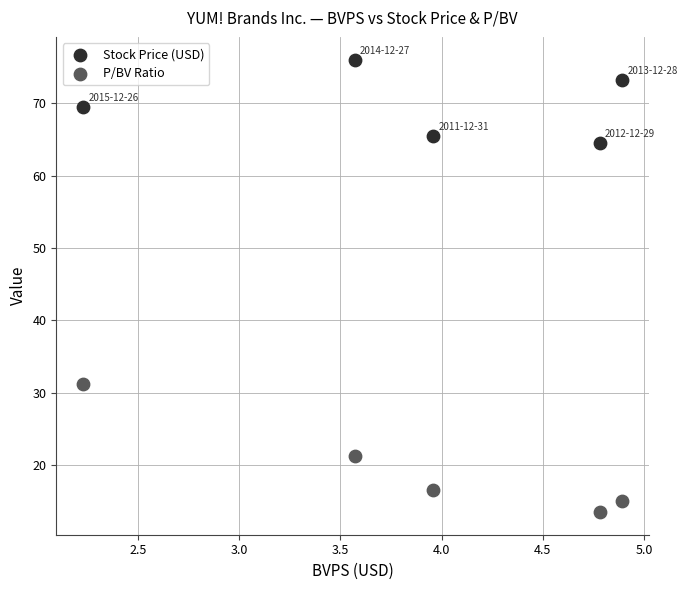

What are all the series names shown in the legend?

Stock Price (USD), P/BV Ratio